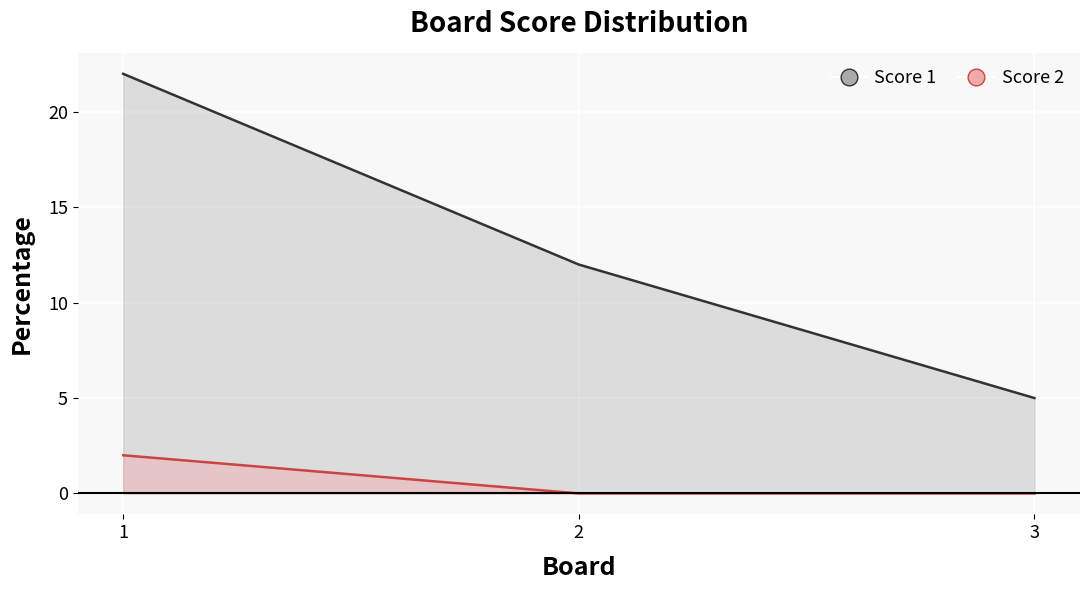

At which label is Score 2 closest to 1?

1